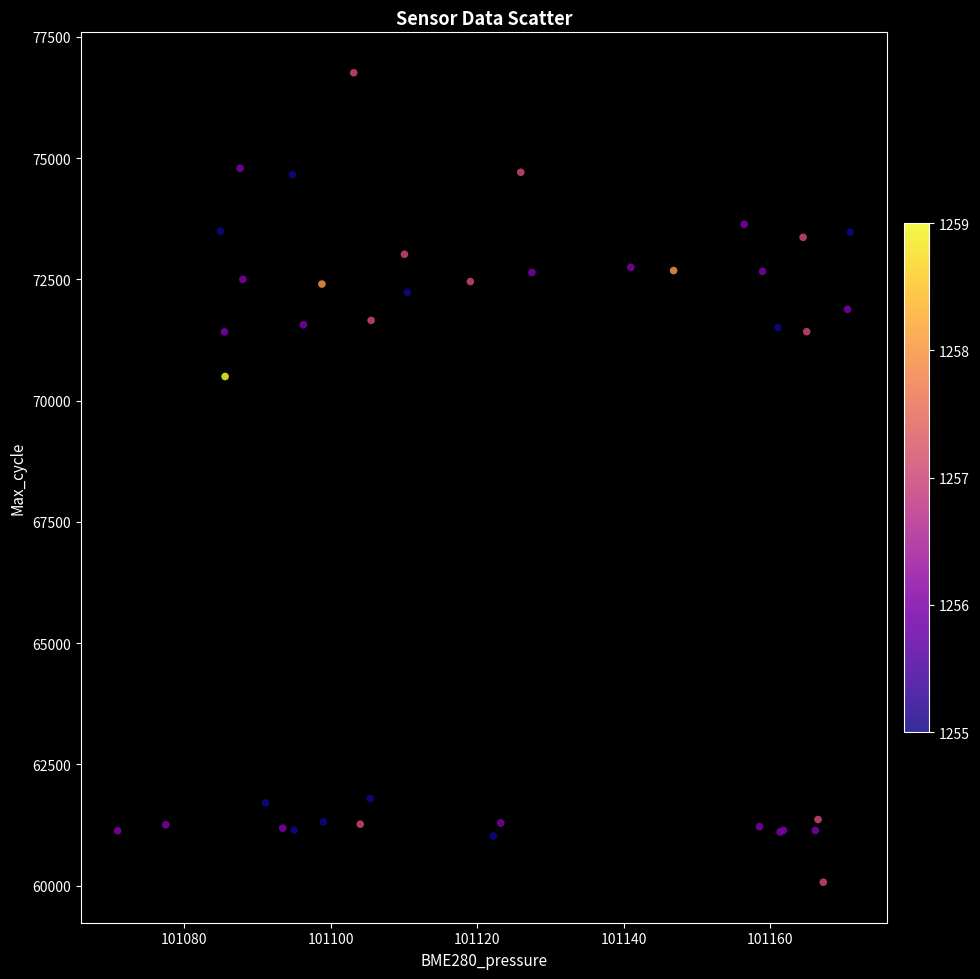

What Y value in the scatter plot is closest to 68414?

70498